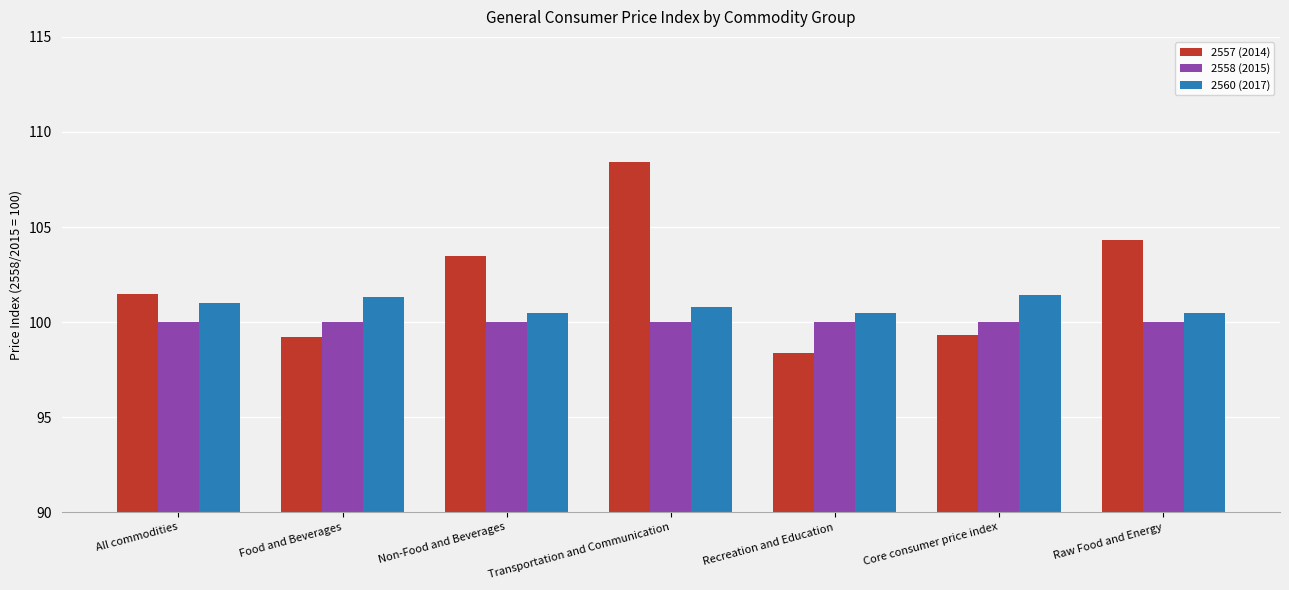

What is the sum of the 2557 (2014) values at Raw Food and Energy and Non-Food and Beverages?

207.8